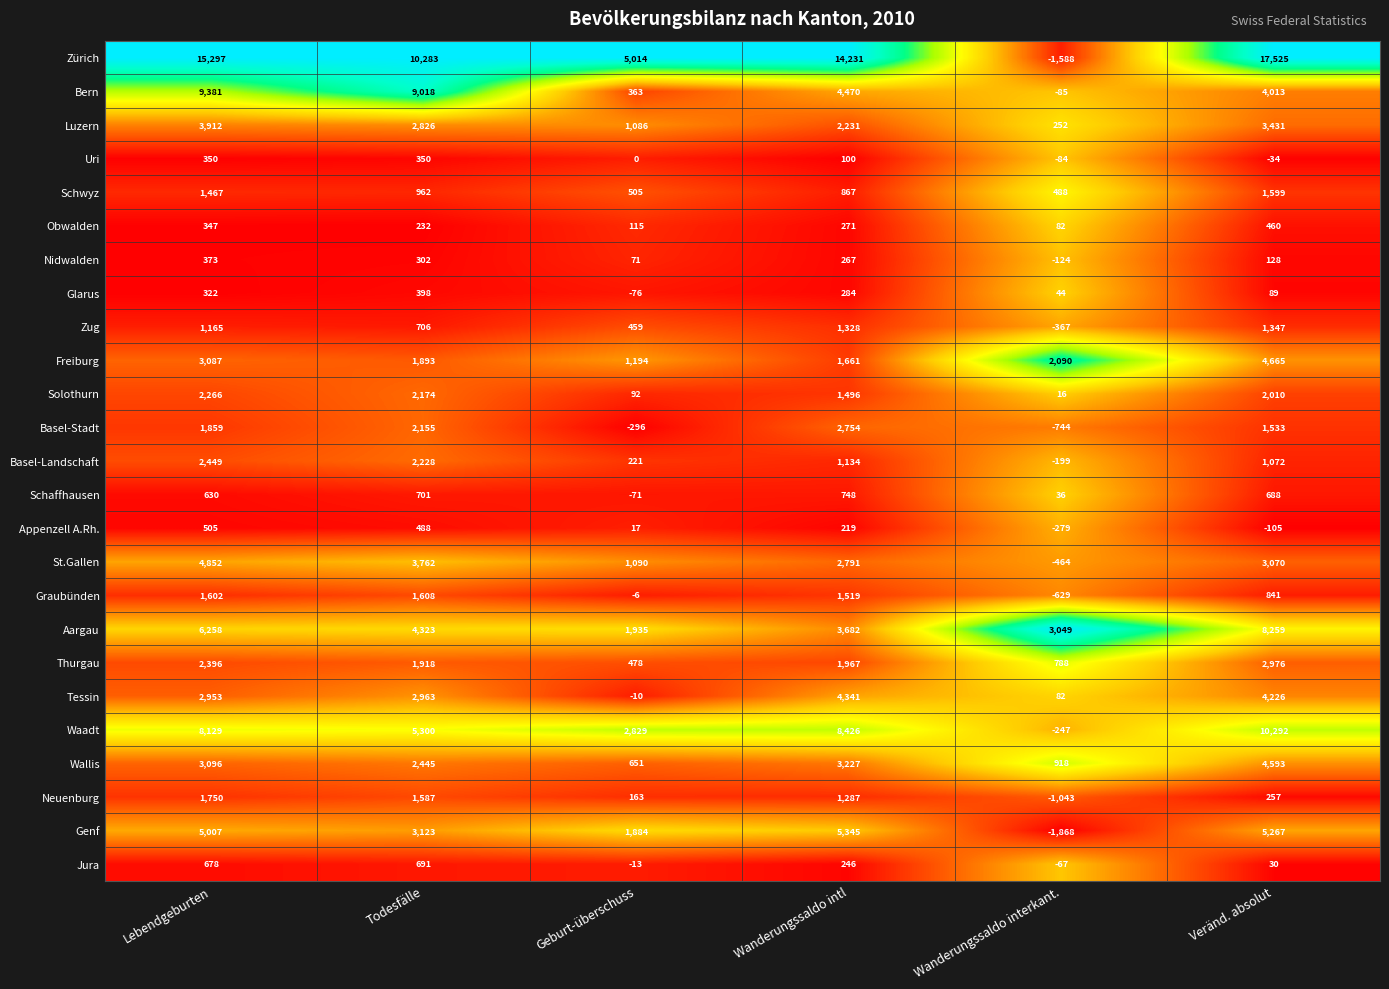

What is the sum of the Zürich values at Geburt-überschuss and Wanderungssaldo intl?

19245